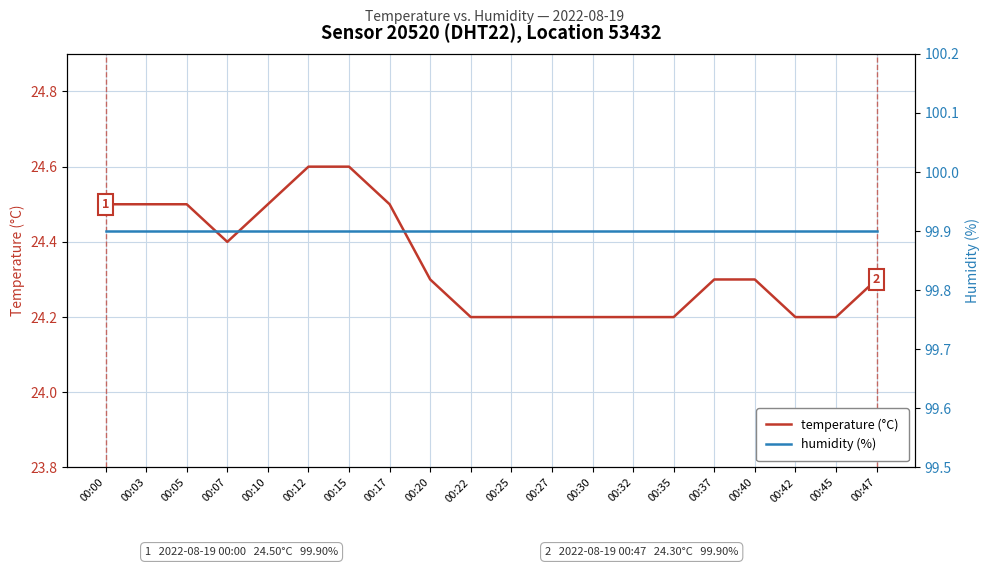

Which series contains the highest Y value?

humidity (%)